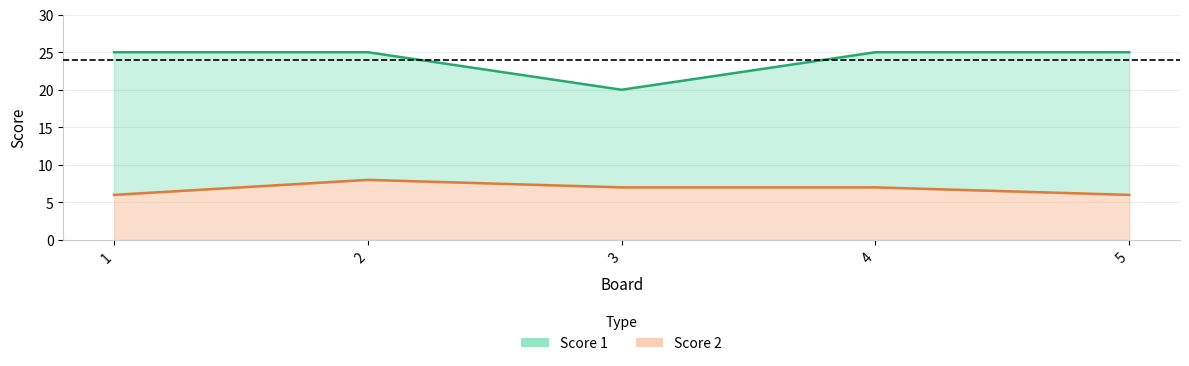

What is the sum of all Score 1 values?

120